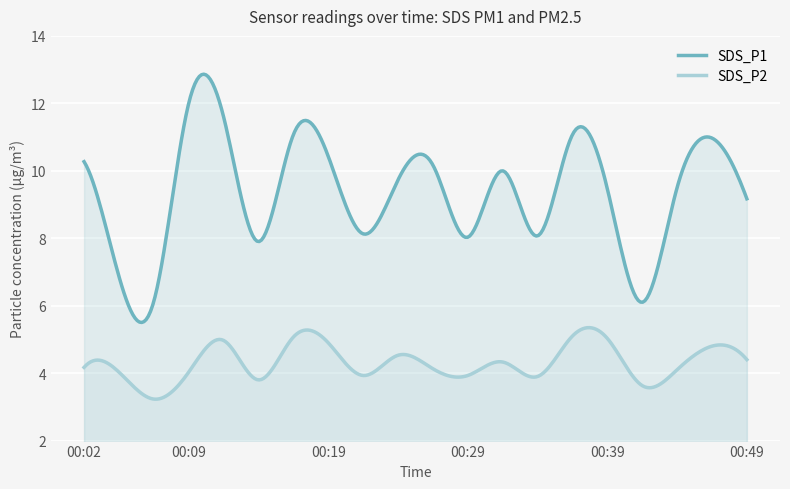

What is the average value of the SDS_P1 series?

9.3